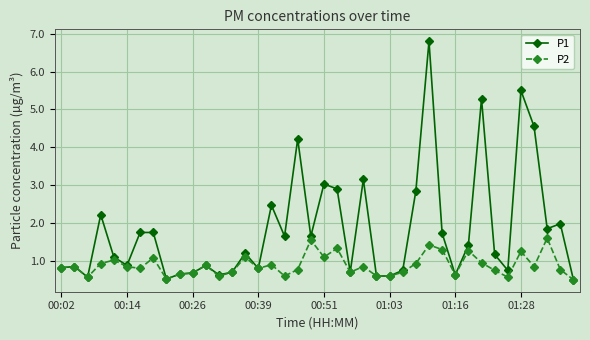

Is this an area chart (filled region under the line)?

No